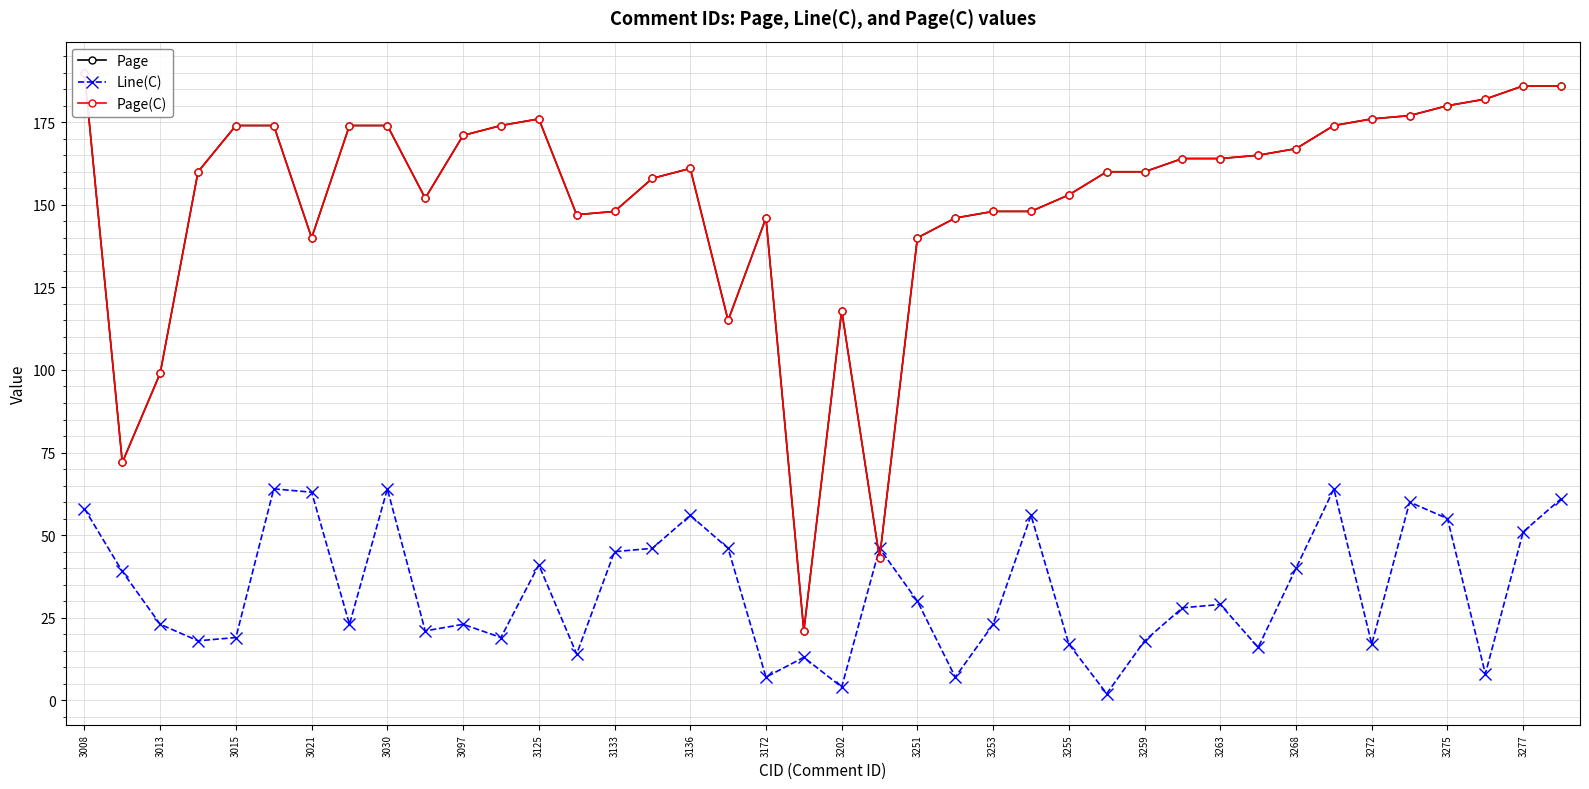

Reading right to left, list all the values displayed in this chart.

Page: 186	186	182	180	177	176	174	167	165	164	164	160	160	153	148	148	146	140	43	118	21	146	115	161	158	148	147	176	174	171	152	174	174	140	174	174	160	99	72	190
Line(C): 61	51	8	55	60	17	64	40	16	29	28	18	2	17	56	23	7	30	46	4	13	7	46	56	46	45	14	41	19	23	21	64	23	63	64	19	18	23	39	58
Page(C): 186	186	182	180	177	176	174	167	165	164	164	160	160	153	148	148	146	140	43	118	21	146	115	161	158	148	147	176	174	171	152	174	174	140	174	174	160	99	72	190